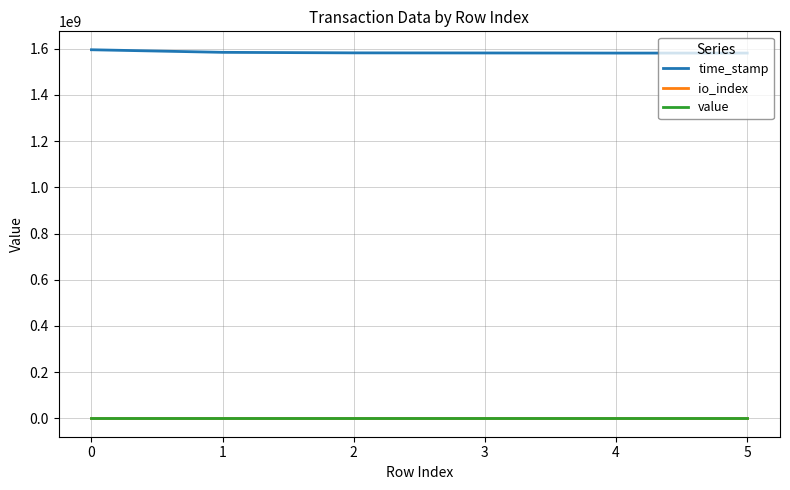

Is the value of io_index at 3 greater than the value of time_stamp at 0?

No